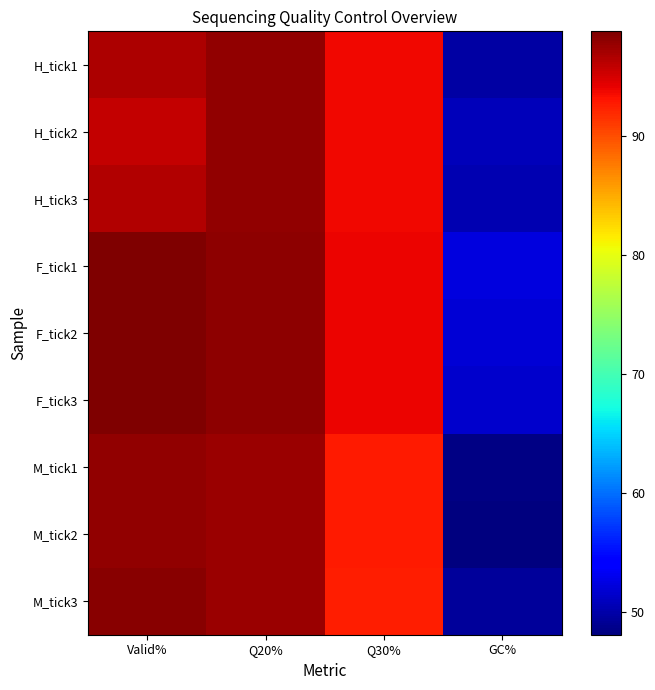

Which series has the largest range (max minus min)?

M_tick2